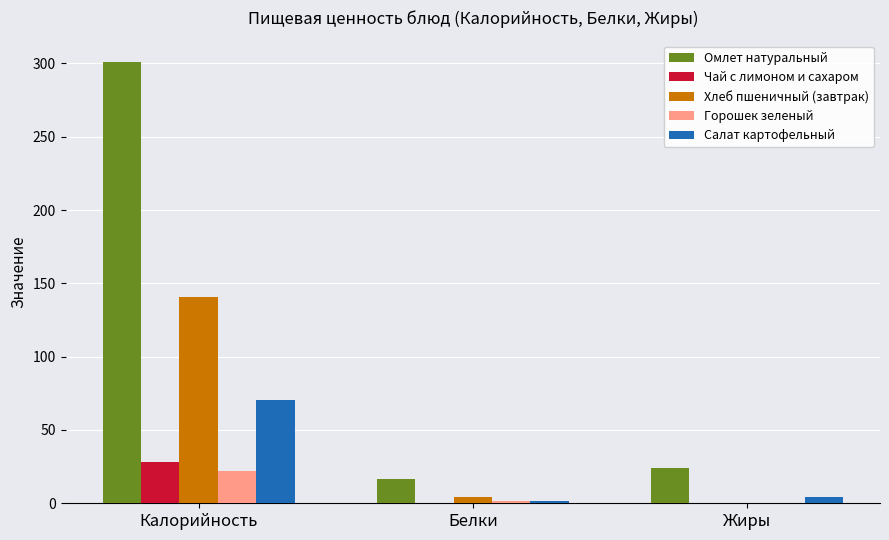

What is the highest value of the Омлет натуральный series?

300.7